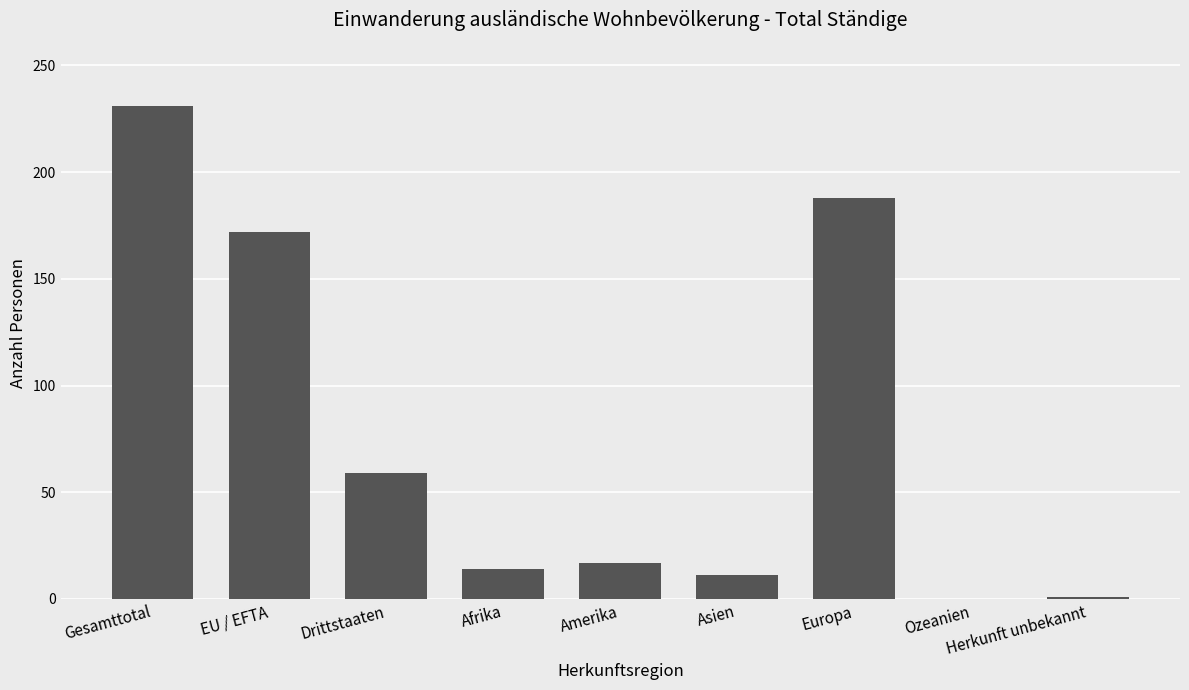

What is the sum of all values?

693